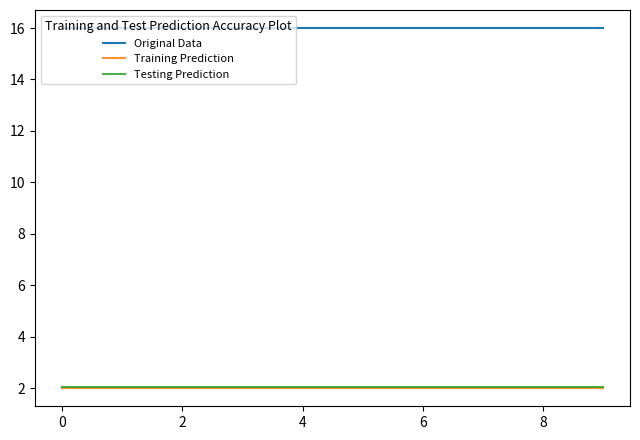

True or false: Original Data and Training Prediction cross at least once.

False